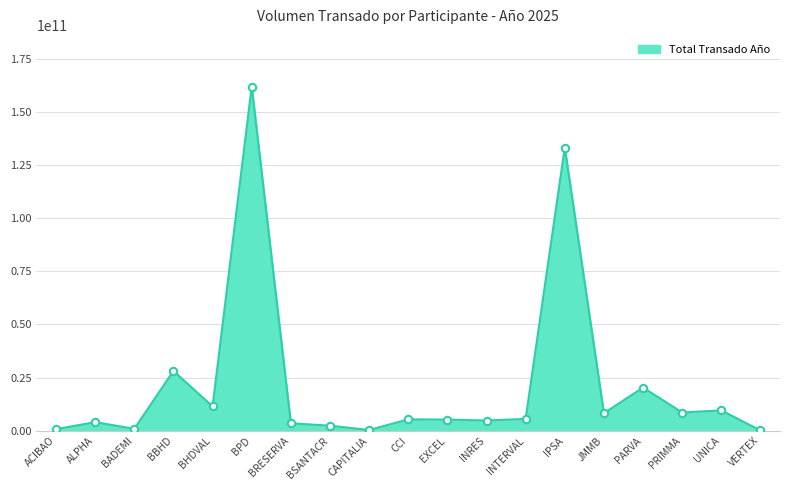

What is the ratio of the value at BHDVAL to the value at IPSA?

0.1